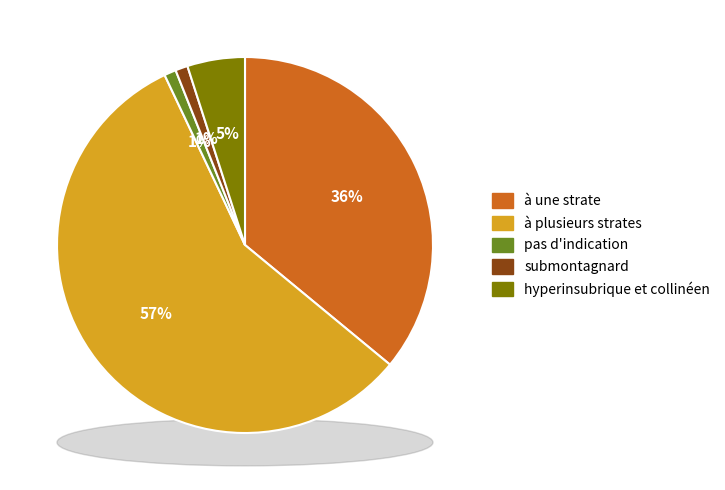

To the nearest percent, what portion does à plusieurs strates represent?

57%